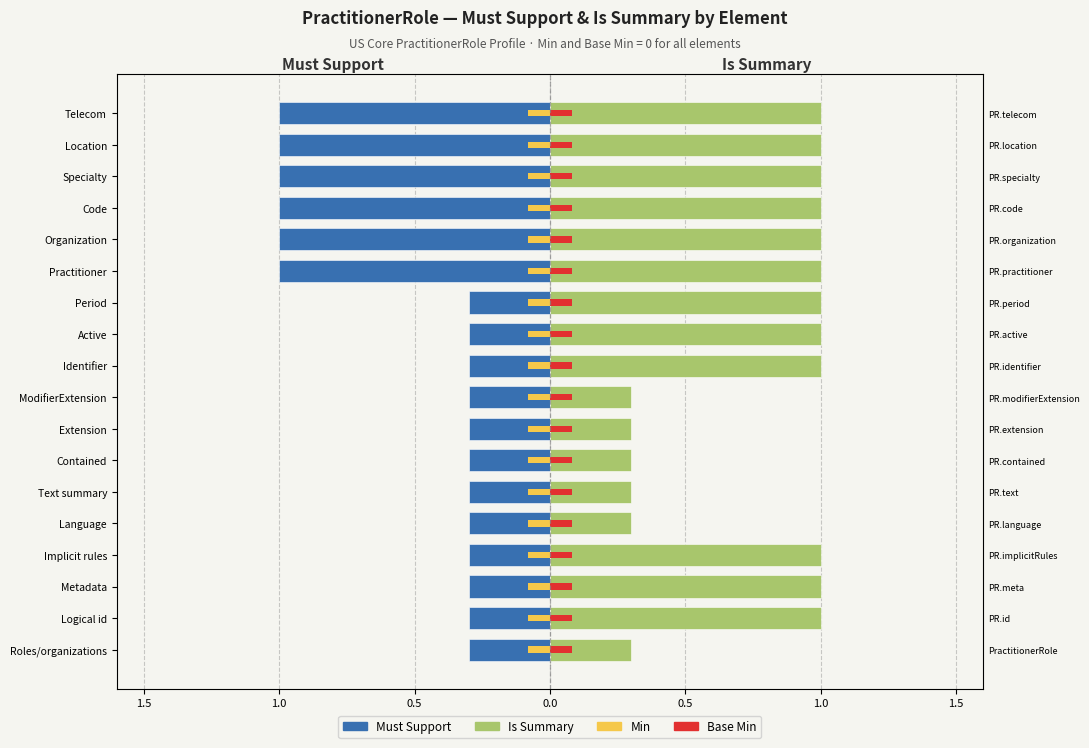

Which series has the largest total across all categories?

Is Summary